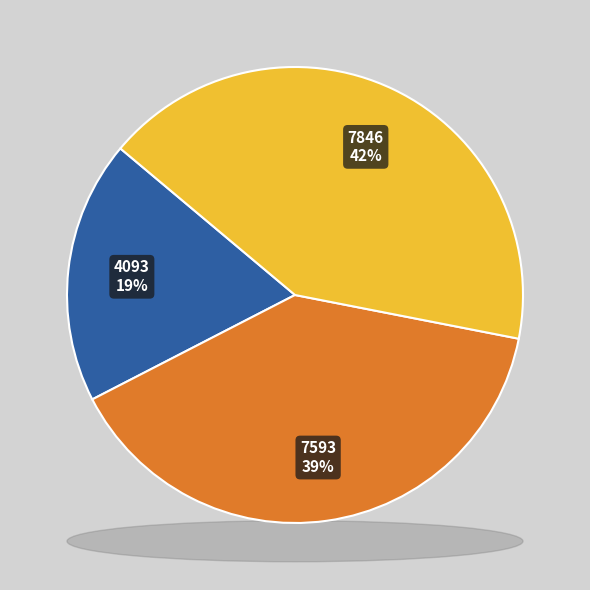

Which category has the biggest portion of the pie?

7846